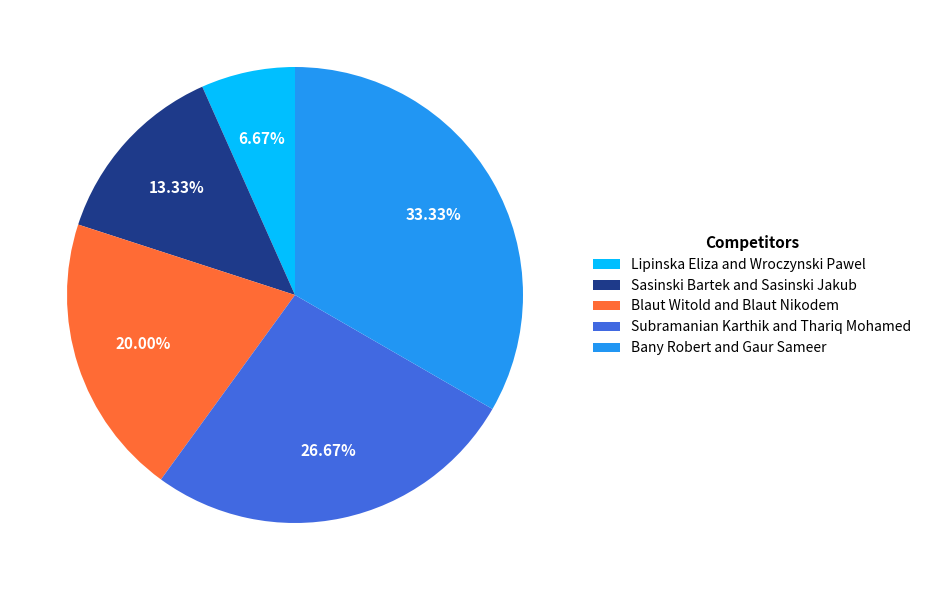

What percentage is the Bany Robert and Gaur Sameer slice, to the nearest percent?

33%